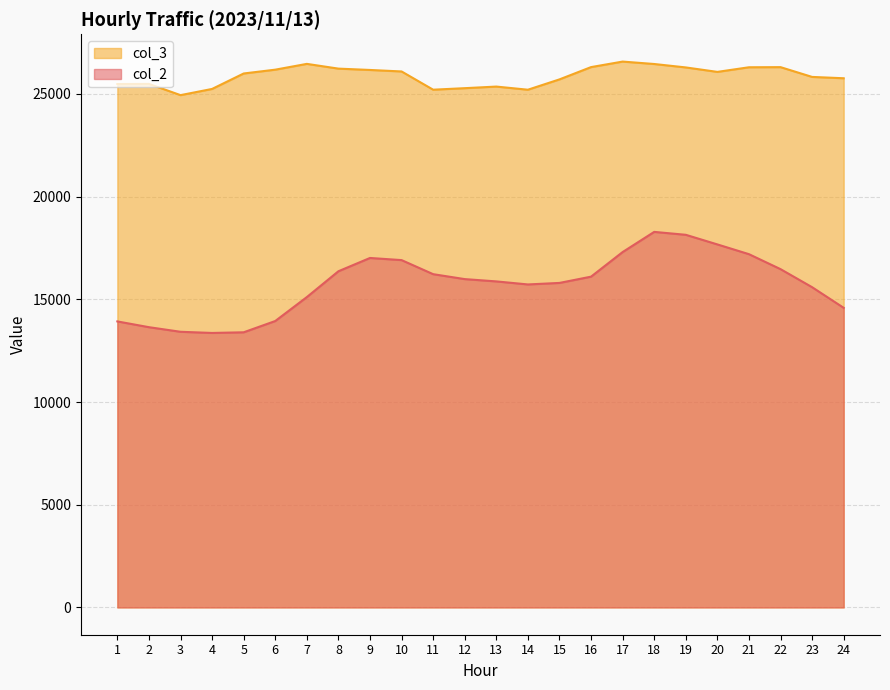

Where is the first local maximum for col_3?

2